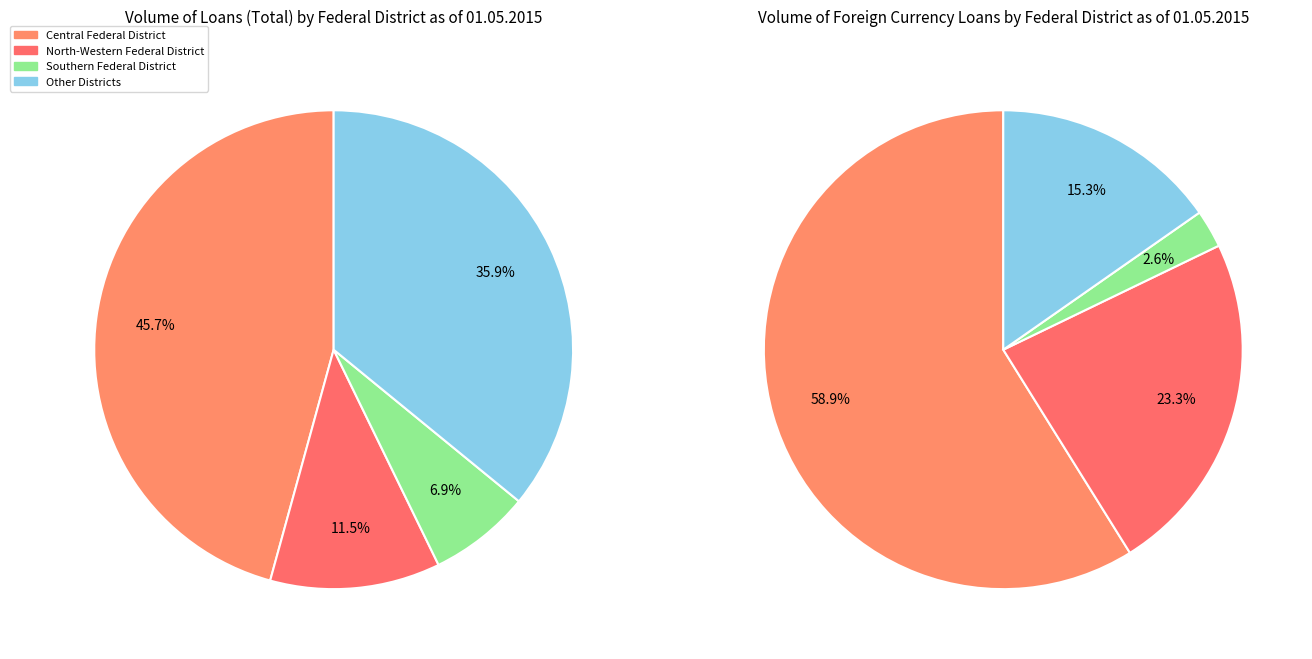

Is it true that Central Federal District is 19% of the pie?

False